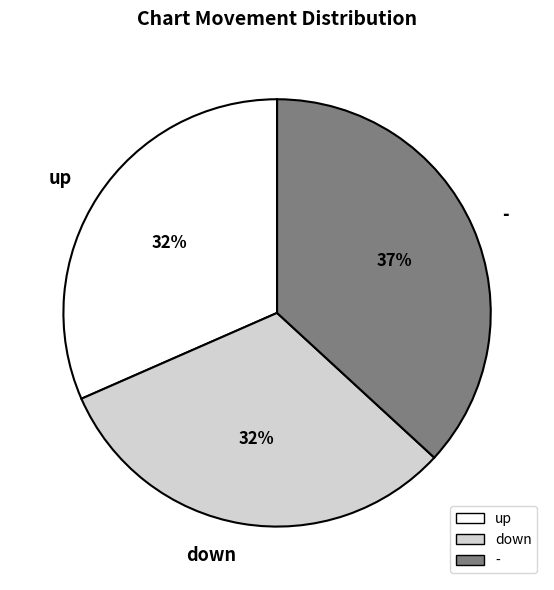

The up slice represents 32% of the pie. True or false?

True